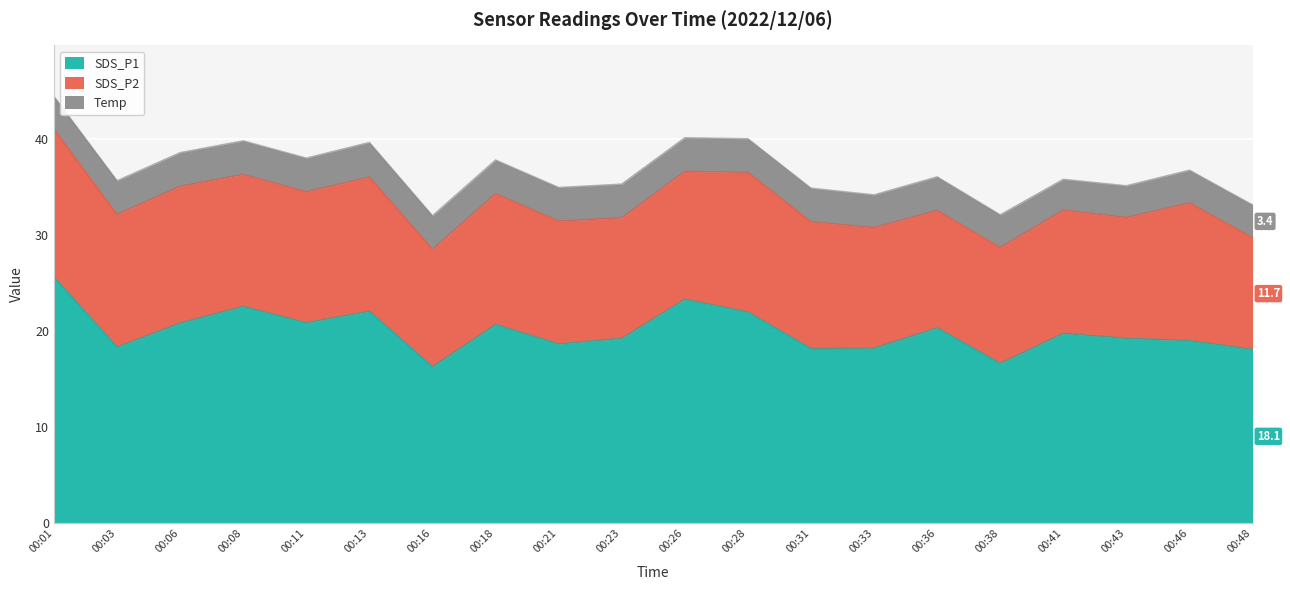

List the series in order of their overall mean, lowest first.

Temp, SDS_P2, SDS_P1